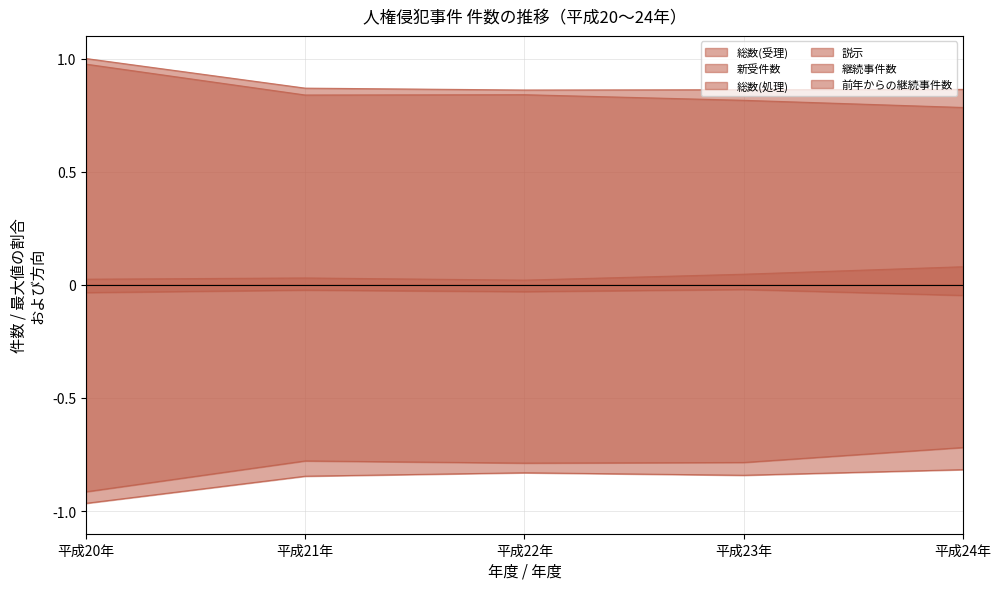

Is the value of 総数(処理) at 平成21年 greater than the value of 前年からの継続事件数 at 平成23年?

Yes